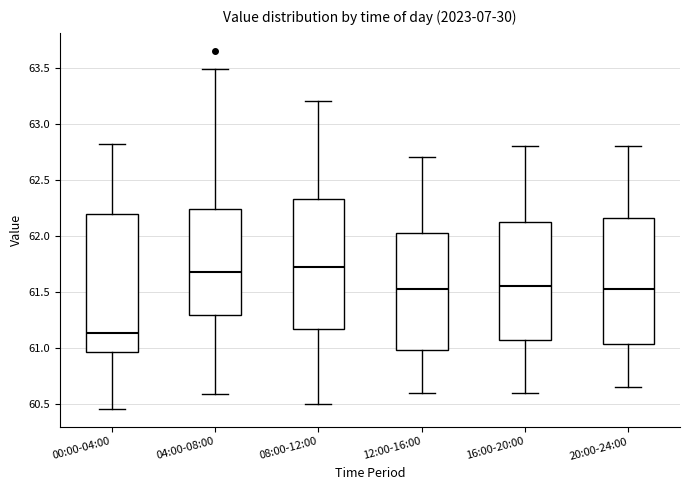

Which box's median line is the lowest?

00:00-04:00